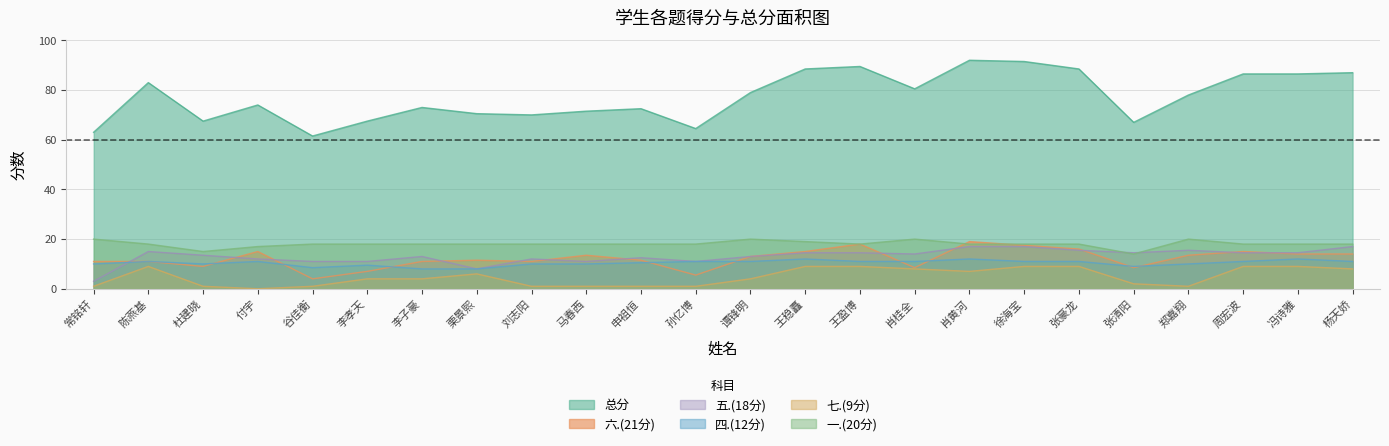

How many times do 一.(20分) and 五.(18分) cross each other?

2